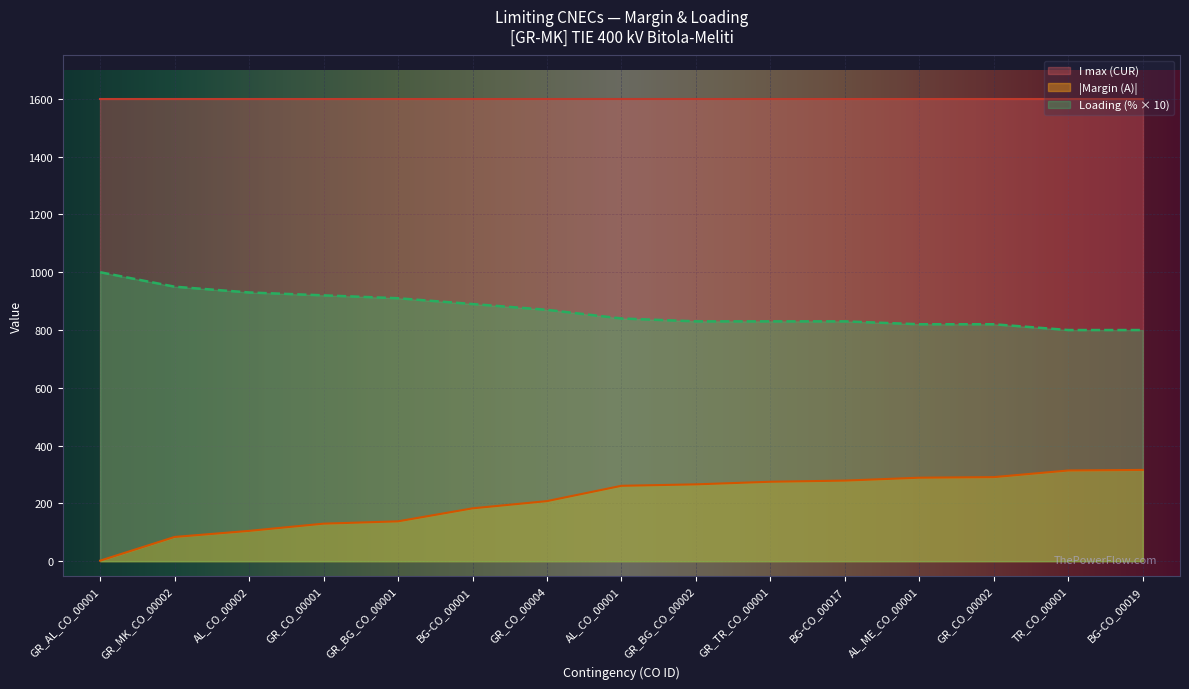

Which category has the highest value across all series?

BG-CO_00019